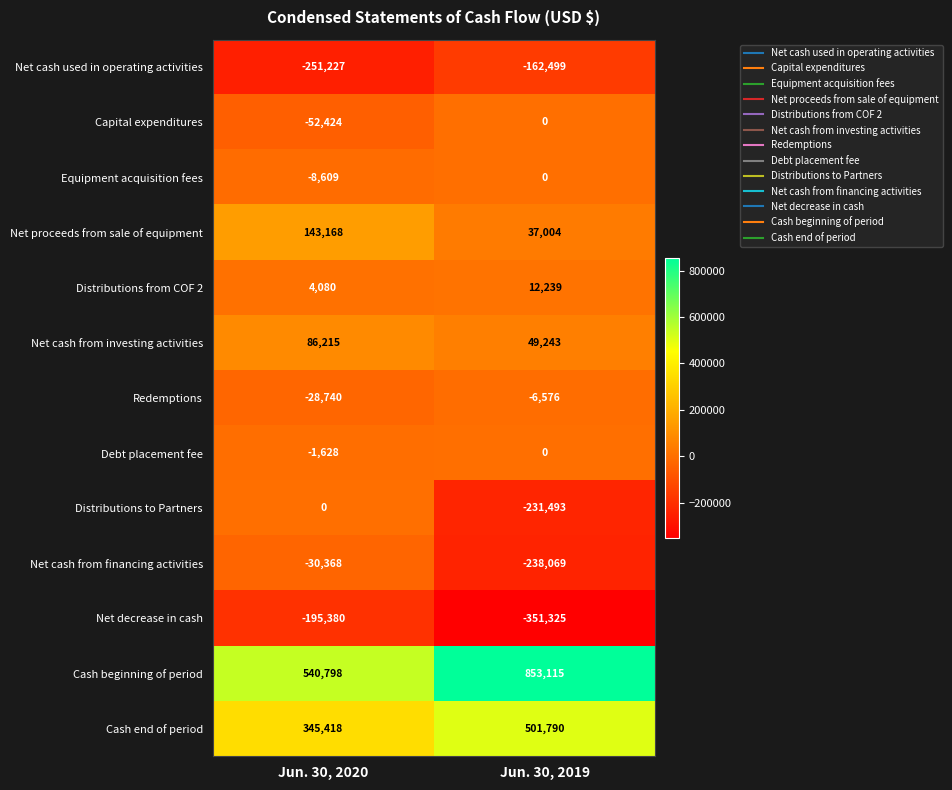

What is the sum of all Net cash from financing activities values?

-268437